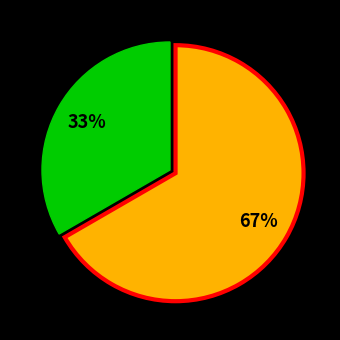

To the nearest percent, what is the average slice percentage?

50%